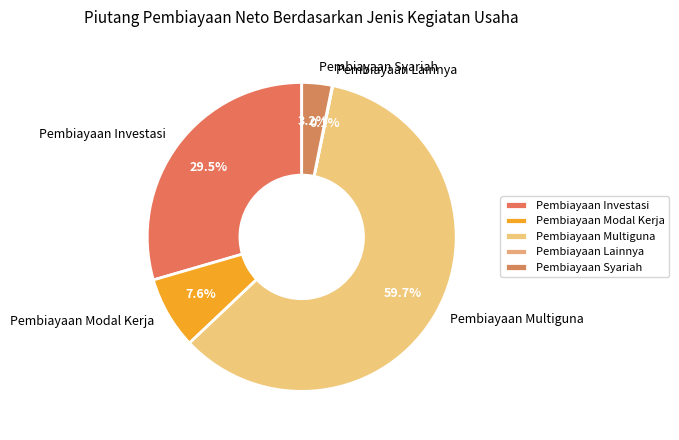

Combined, do Pembiayaan Multiguna and Pembiayaan Modal Kerja account for over 50%?

Yes